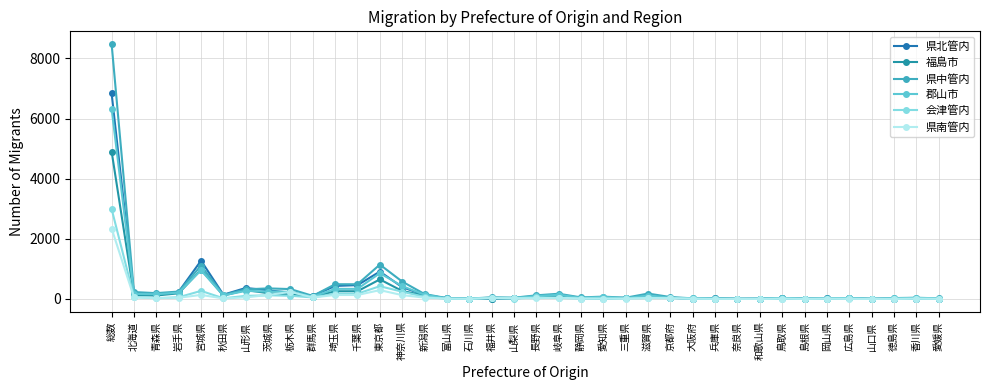

The value of 福島市 at 広島県 is 17. True or false?

True